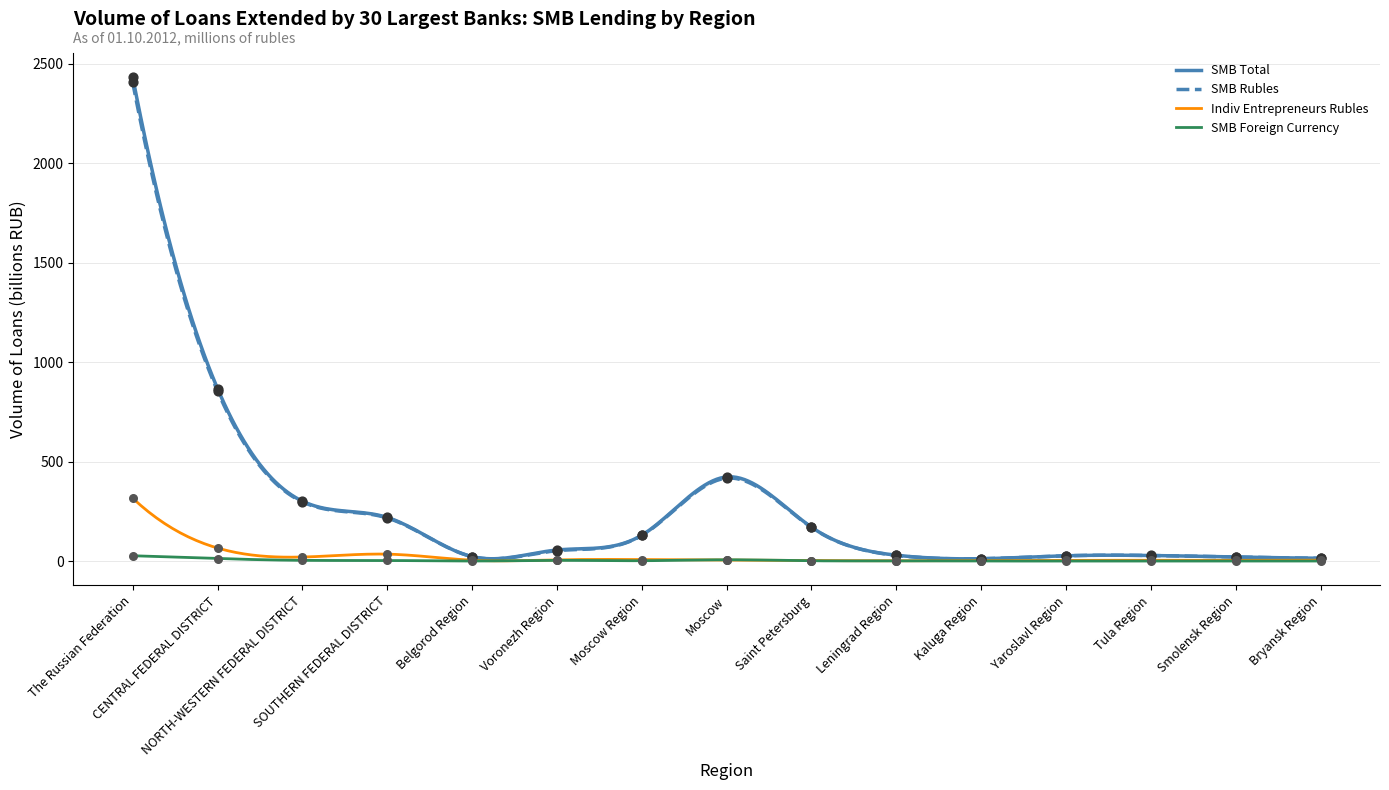

What is the total value across all series at Bryansk Region?

32.3